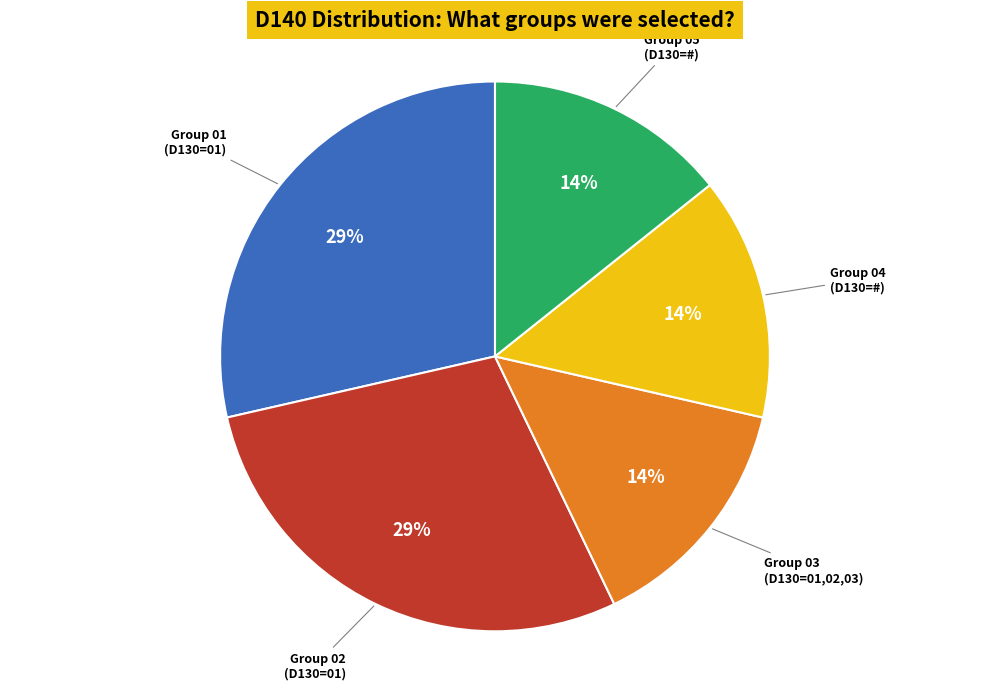

What percentage is the Group 04 (D130=#) slice, to the nearest percent?

14%